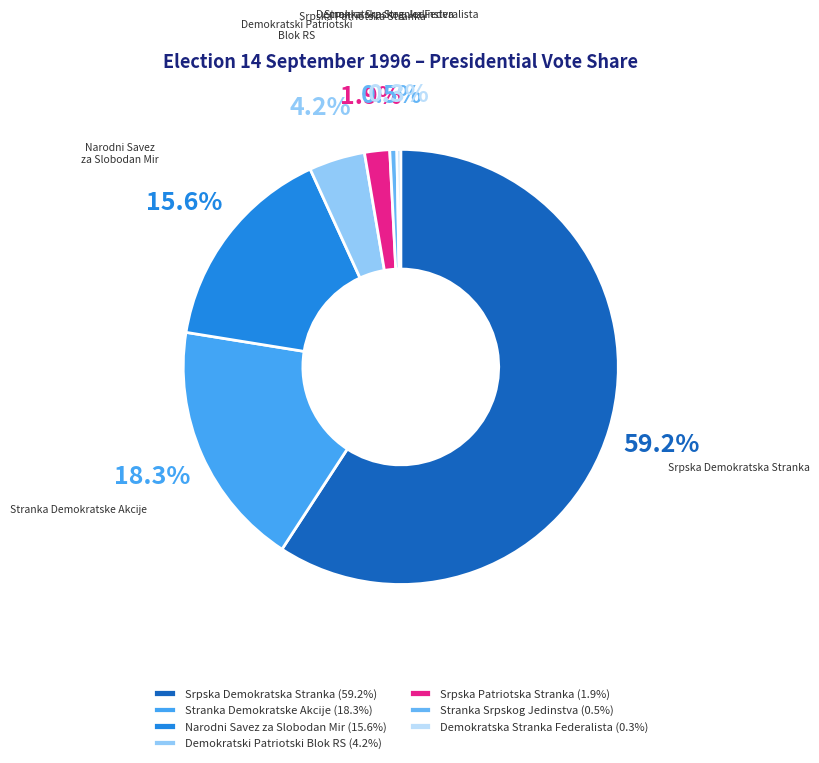

True or false: Srpska Patriotska Stranka accounts for 2% of the total.

True